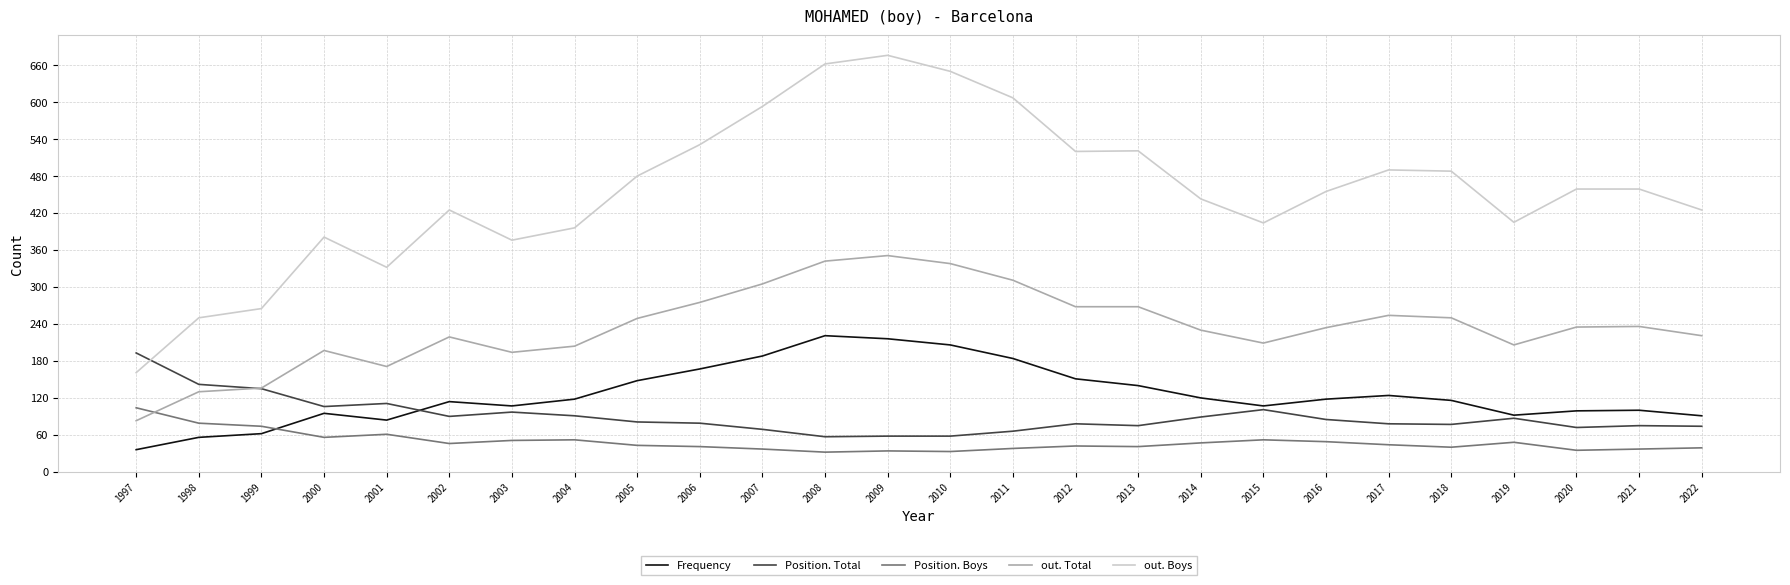

What is the total value across all series at 2001?

759